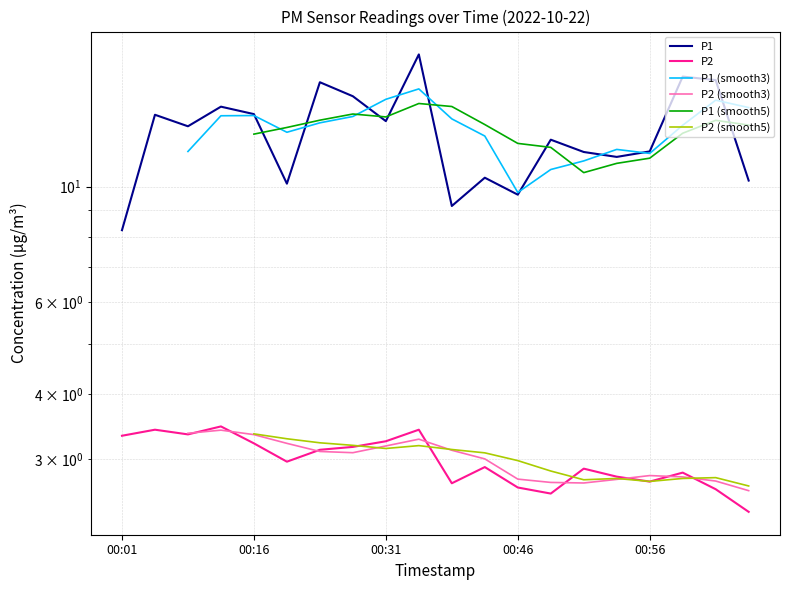

Where is P2 nearest to the value 2?

01:06